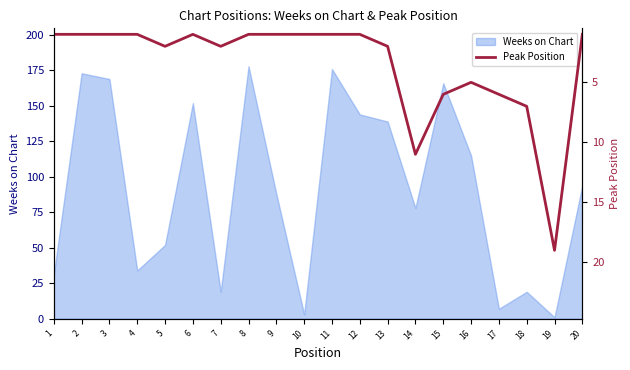

How many lines are shown in the chart?

1